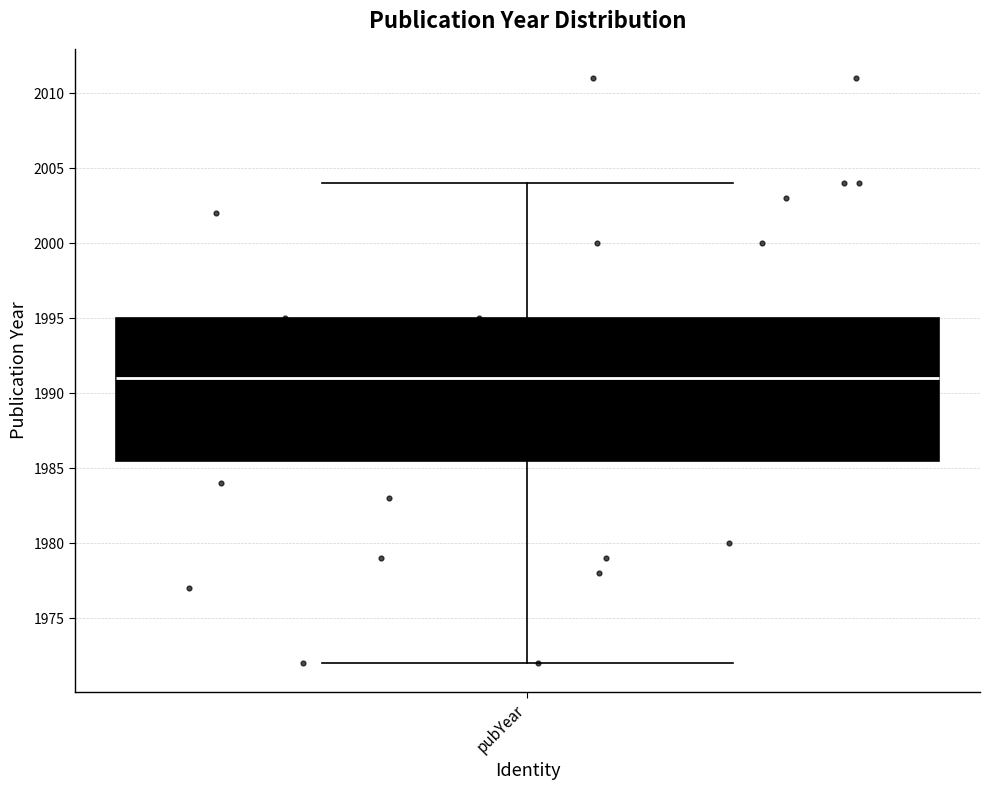

Transcribe this box plot: give where the median line is, the range the box spans, and where the two whiskers end, as read against the y-axis. The values are not printed on the chart, so give them approximately, as read against the axis.

median 1991.0, box 1985.5 to 1995.0, whiskers 1972.0 to 2004.0